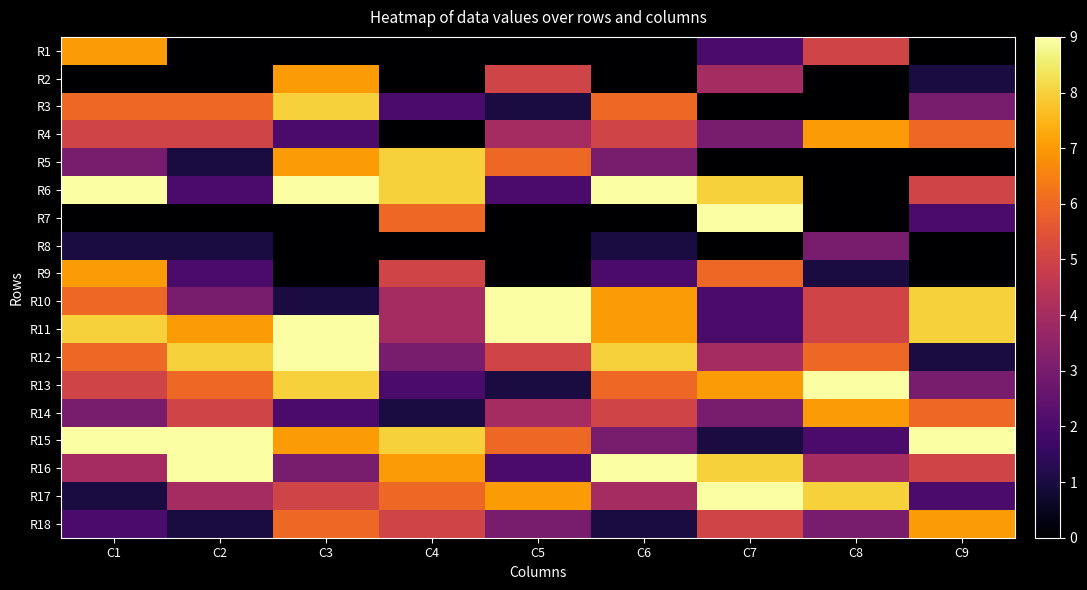

List the series in order of their peak value, highest first.

R6, R7, R10, R11, R12, R13, R15, R16, R17, R3, R5, R1, R2, R4, R9, R14, R18, R8